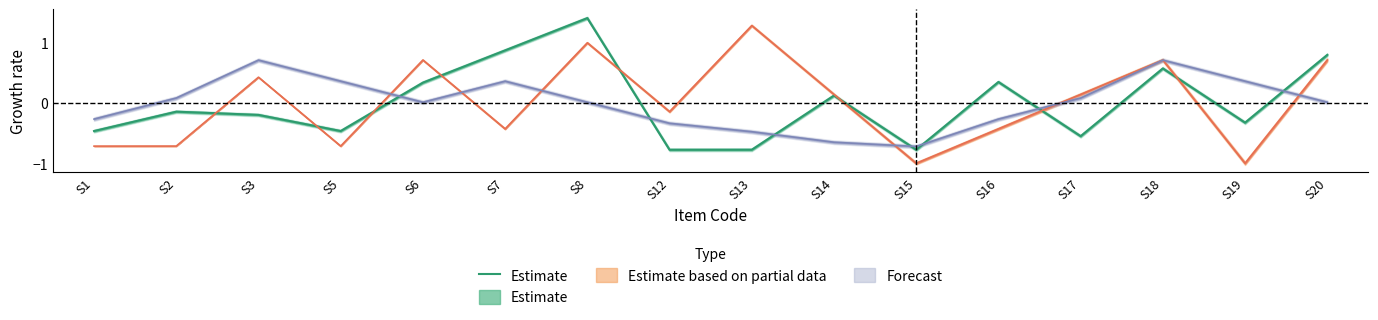

The value at S7 is 1.5. True or false?

False